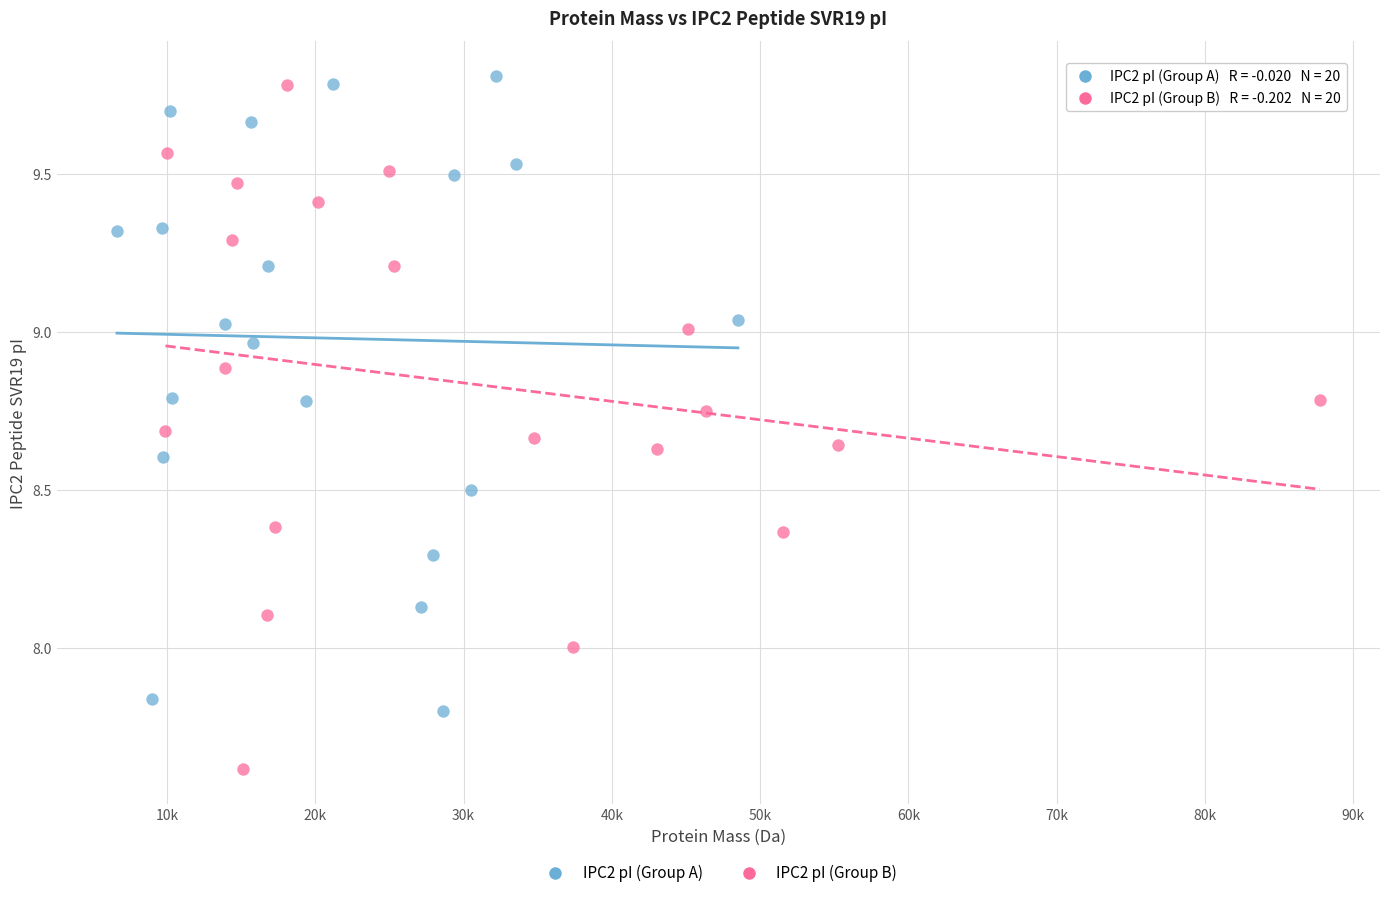

Which series contains the lowest Y value?

IPC2 pI (Group B)